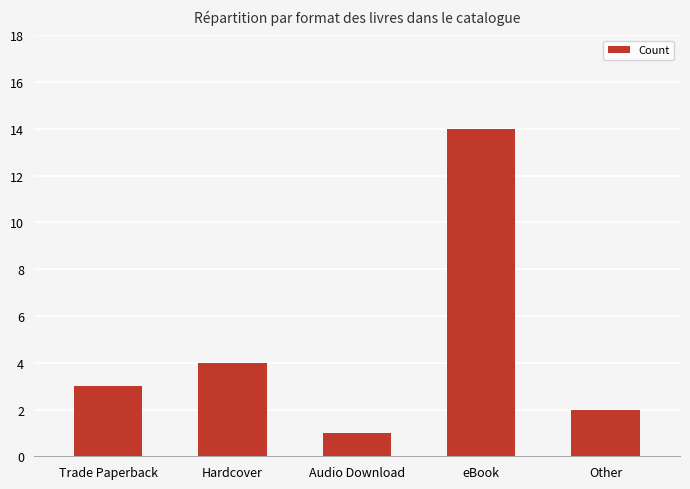

Does the chart contain stacked bars?

No